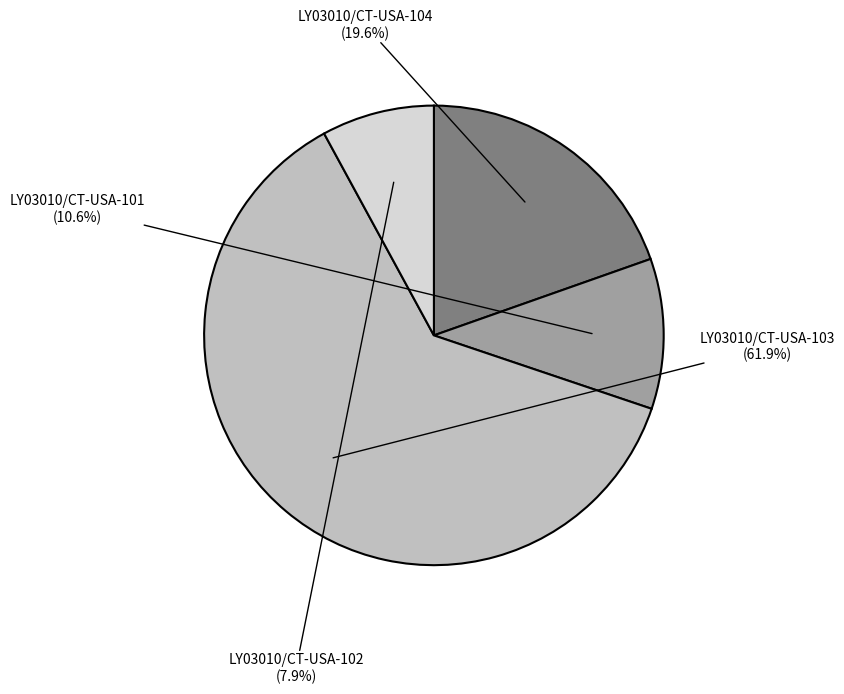

Does any single category account for the majority?

Yes